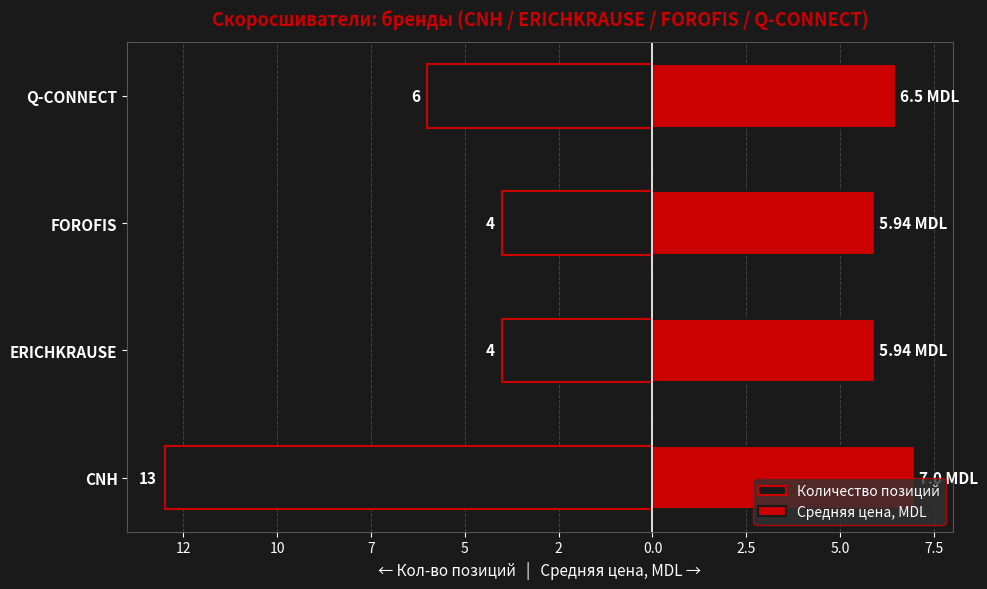

Reading left to right, list all the values displayed in this chart.

Количество позиций: -13.0	-4.0	-4.0	-6.0
Средняя цена, MDL: 7.0	5.9	5.9	6.5